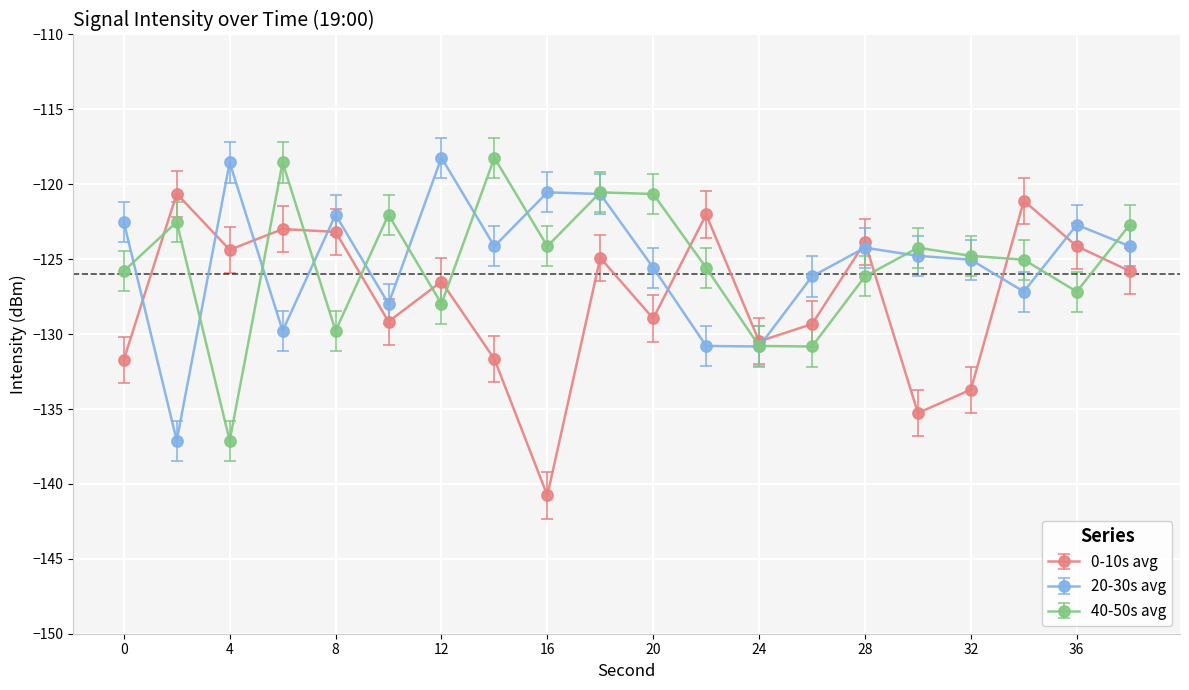

What is the minimum value shown in the chart?

-140.8